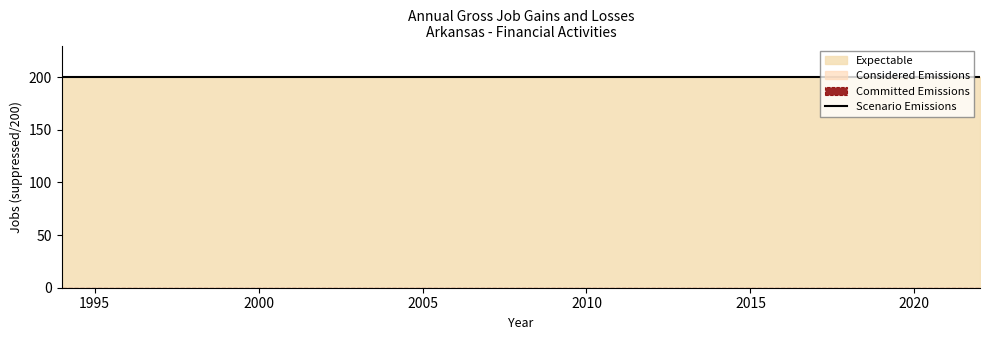

At which category is the sum across all series the highest?

1994